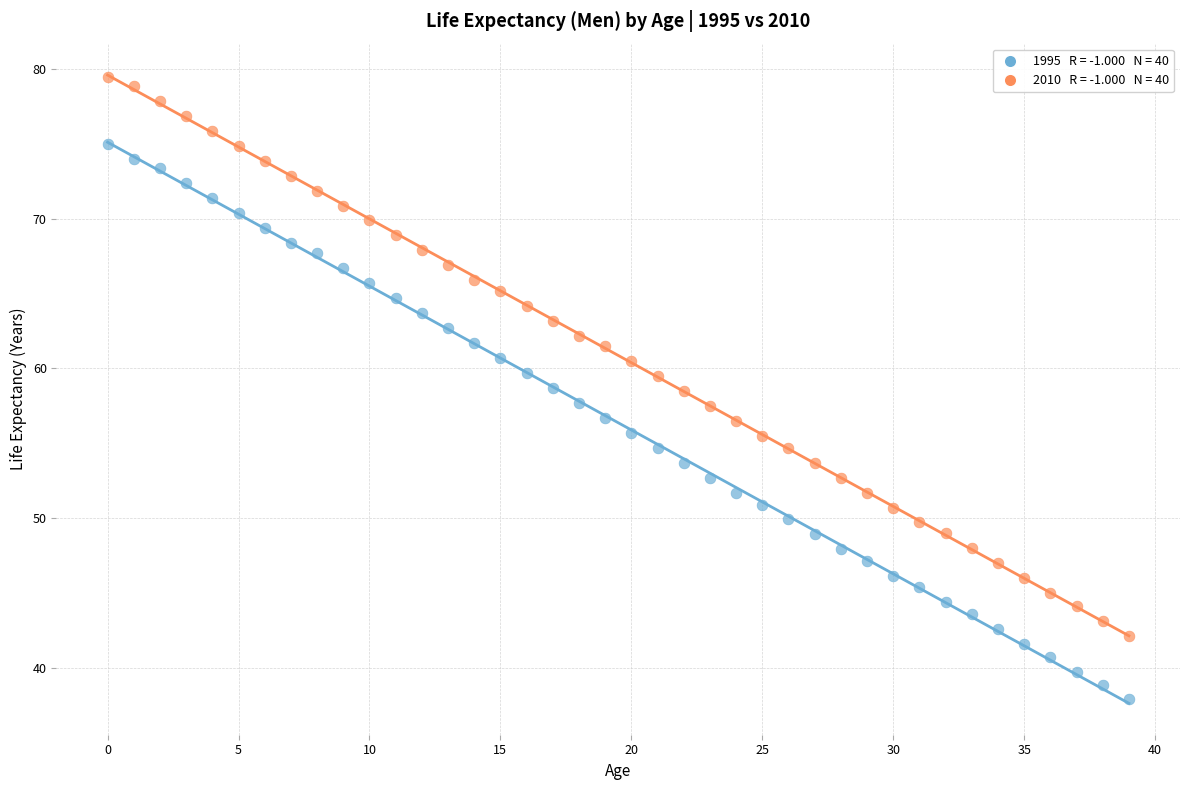

How many data points are displayed?

80